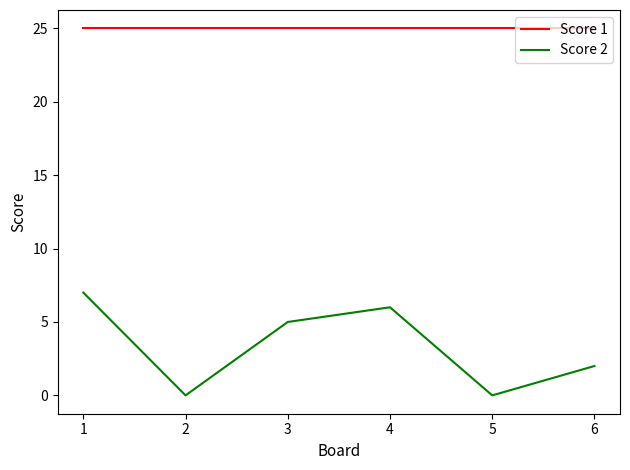

What is the total value across all series at 2?

25